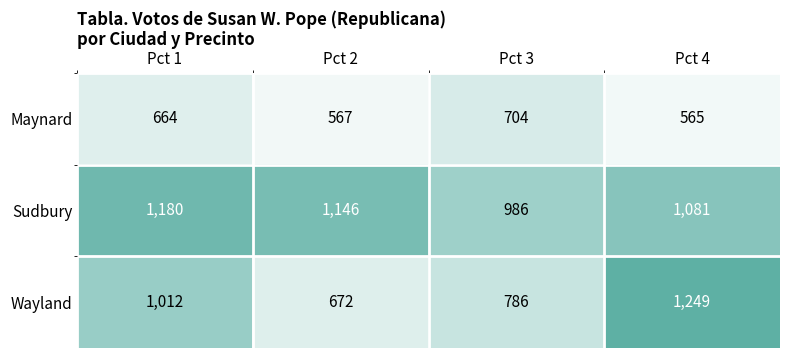

How many data points does each series have?

4